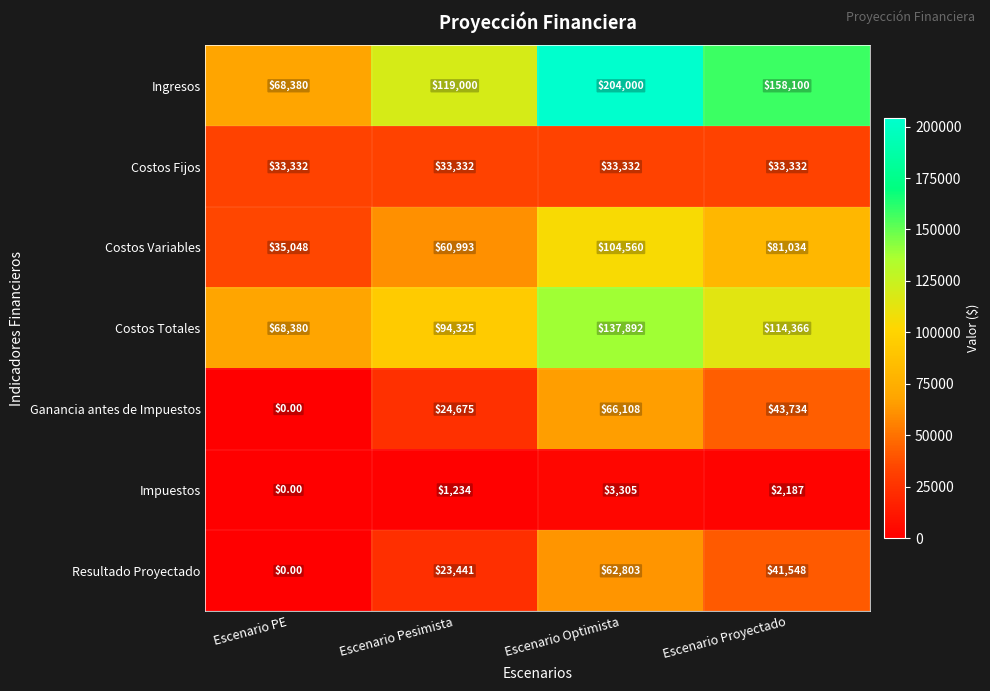

At which label does Costos Variables reach its minimum?

Escenario PE